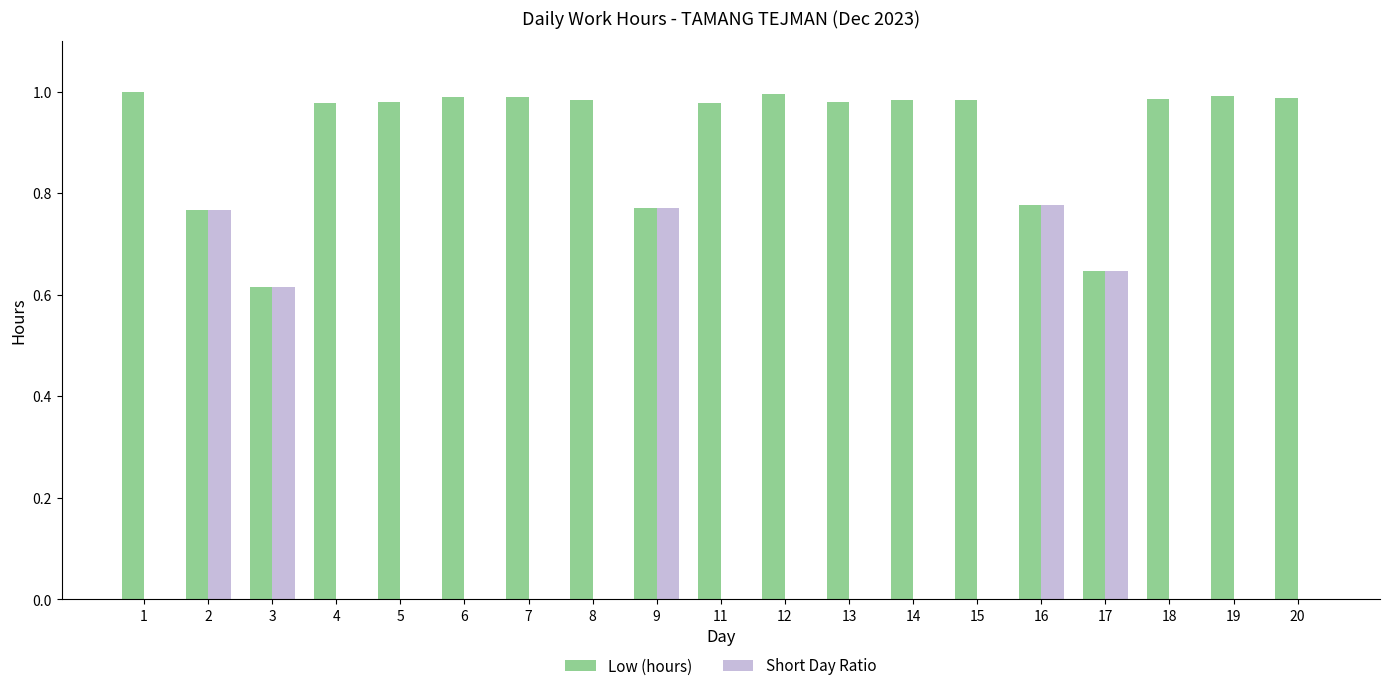

What is the sum of all Short Day Ratio values?

3.6